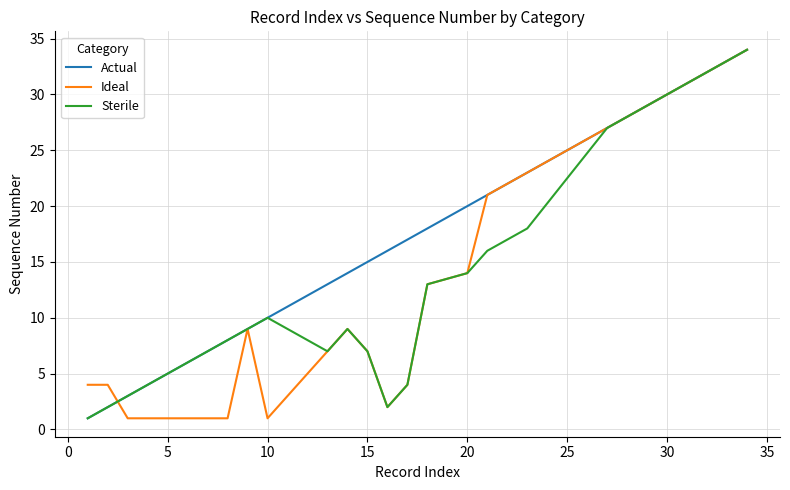

Count the number of categories in the chart.

23